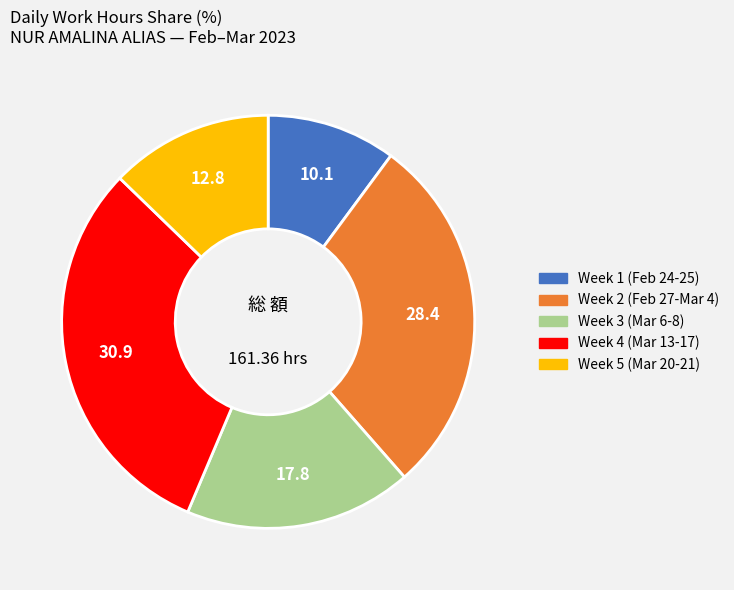

Is there any slice that represents more than half of the pie?

No